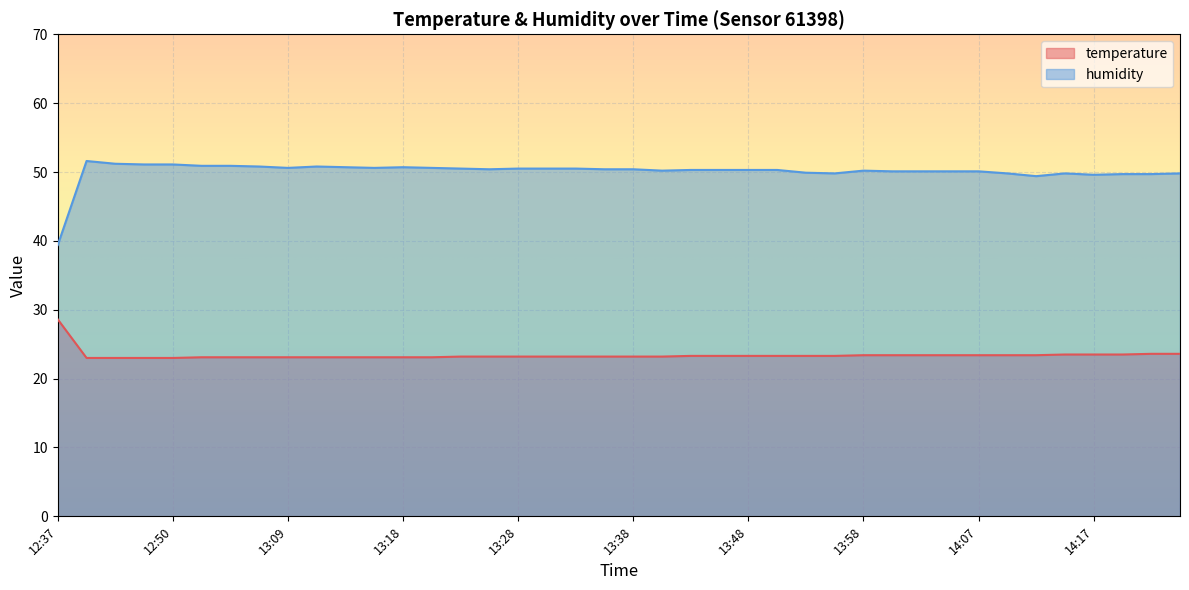

How many lines are shown in the chart?

2